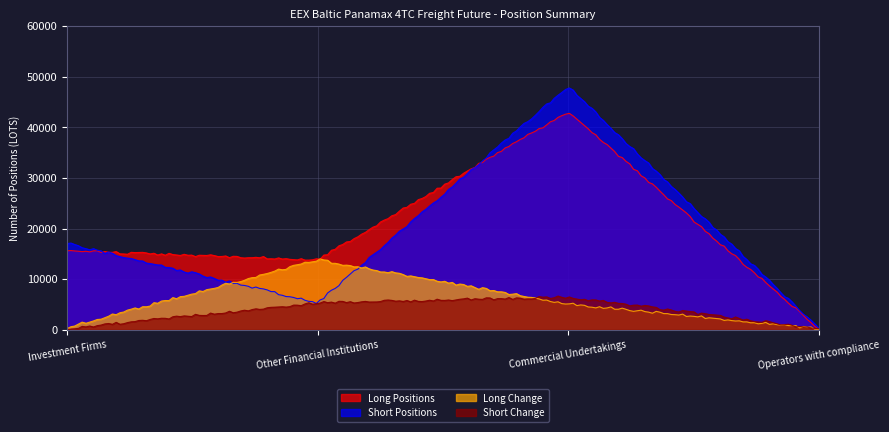

What is the value of the Long Positions point at the 2nd from the left?

13610.6